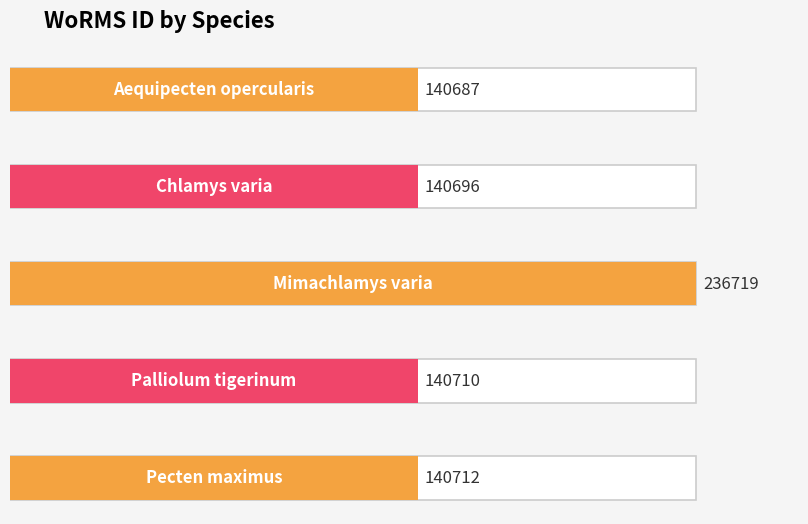

What is the change in value from Aequipecten opercularis to Chlamys varia?

+9